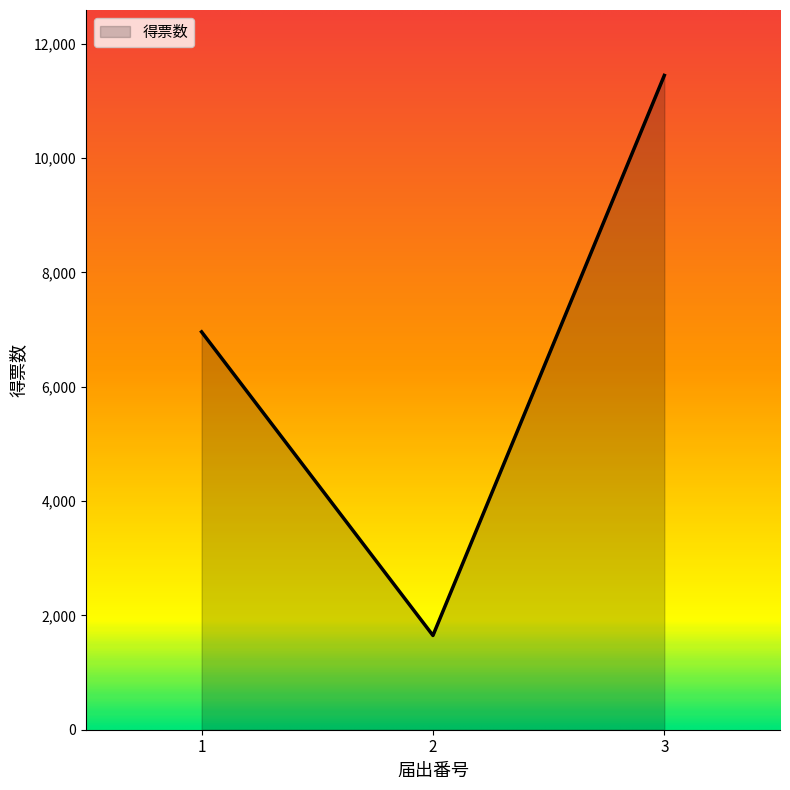

What is the difference between the maximum and minimum values?

9799